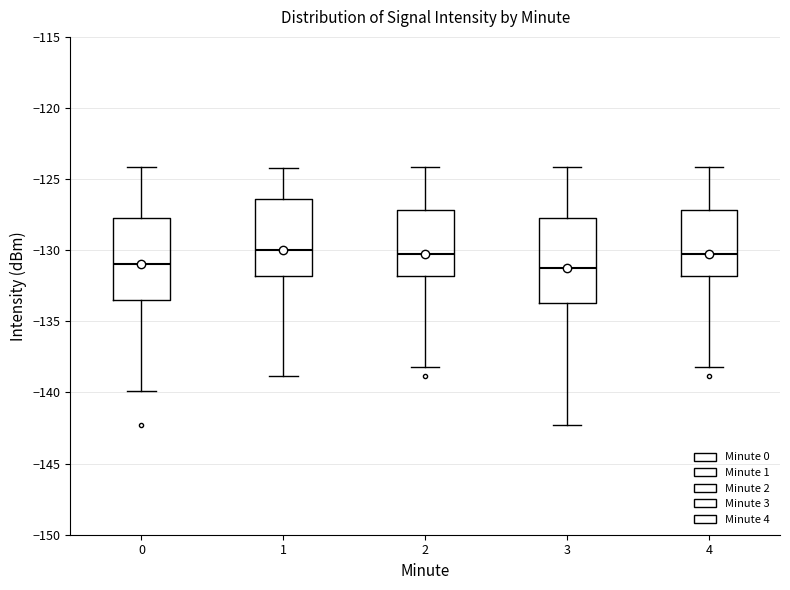

Where is the upper edge of the box at x = 1 on the y-axis? The values are not printed on the chart, so give them approximately, as read against the axis.

-126.5